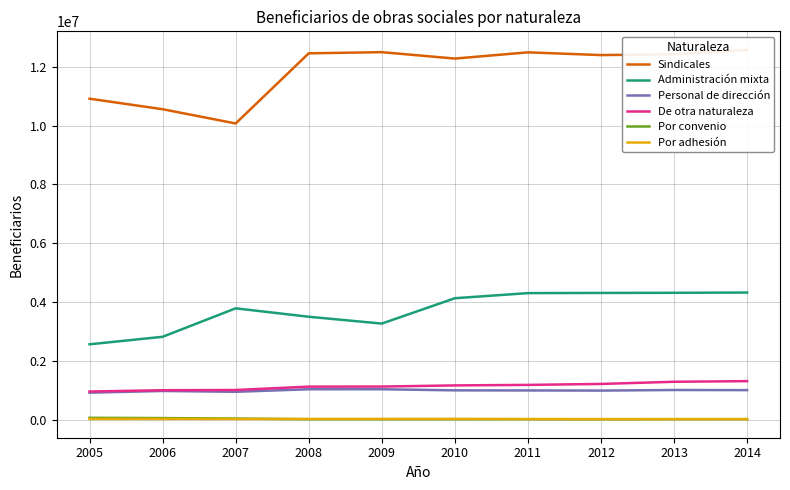

What is the total value across all series at 2010?

18634161